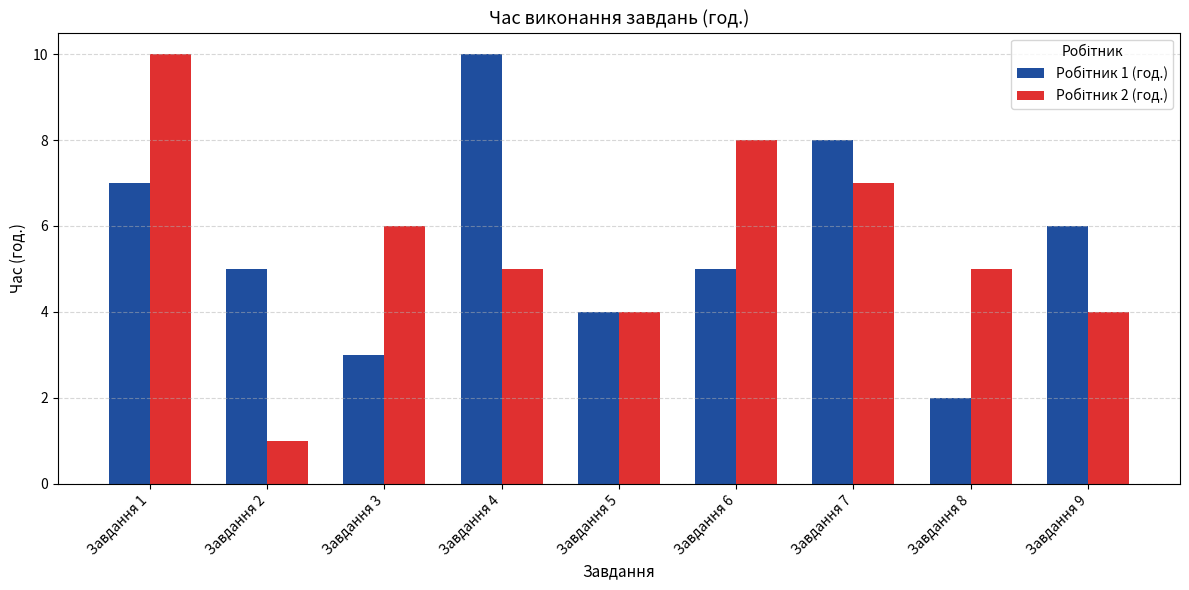

How many bars are there in total?

18